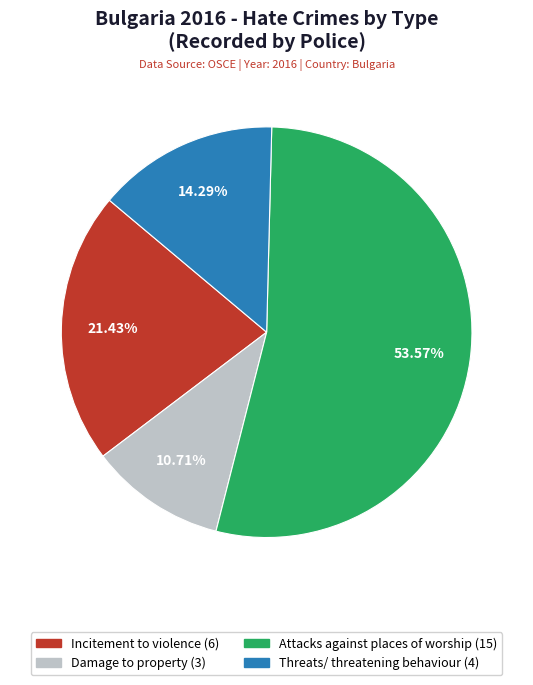

Is it true that Threats/ threatening behaviour is 14% of the pie?

True